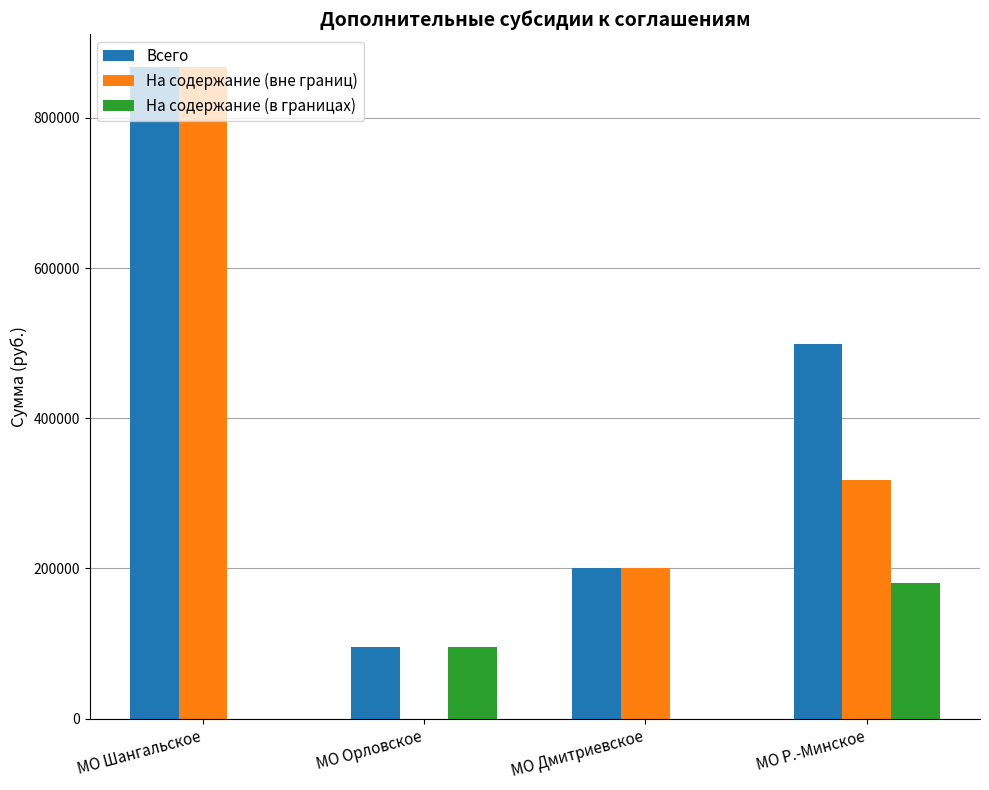

What is the greatest value displayed?

867745